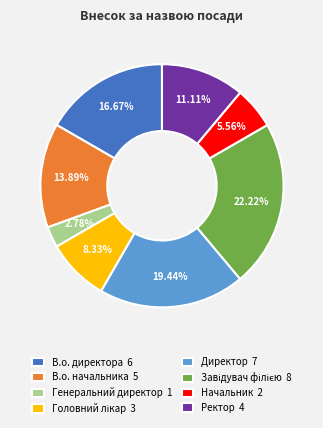

Is there a majority slice in this chart?

No